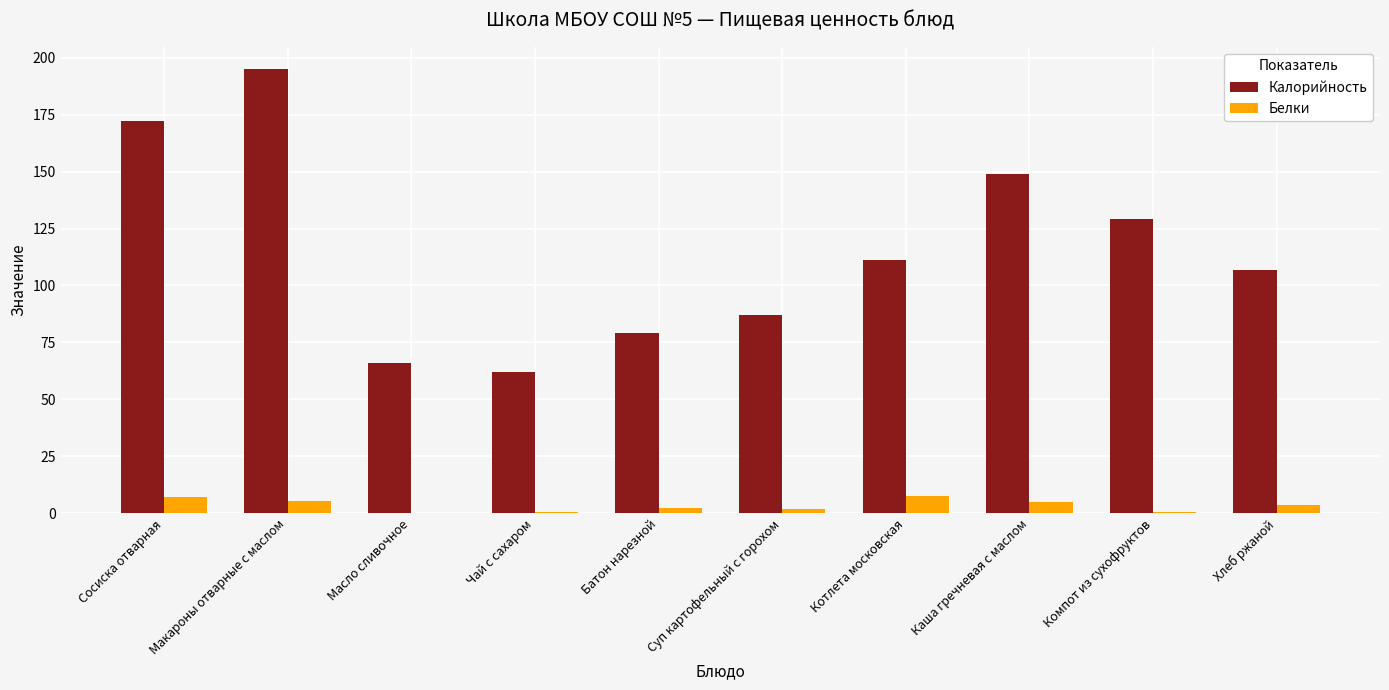

At which category is the sum across all series the highest?

Макароны отварные с маслом